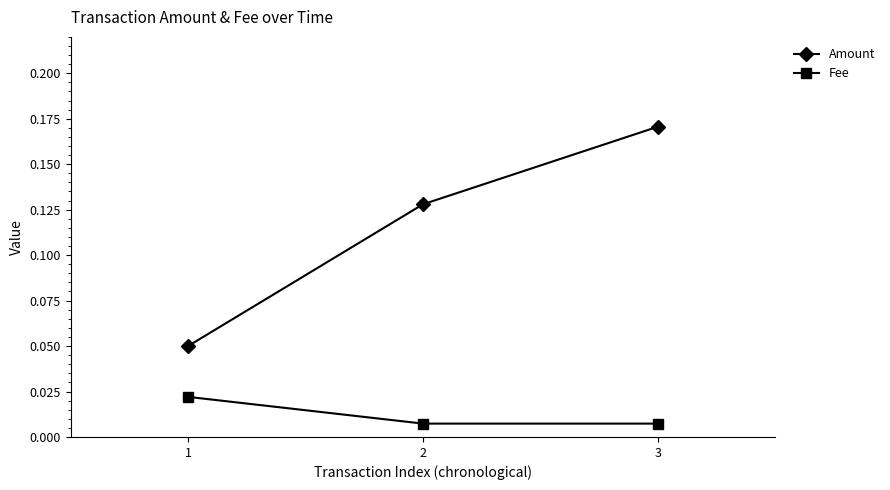

Rank the series by their maximum value, from highest to lowest.

Amount, Fee